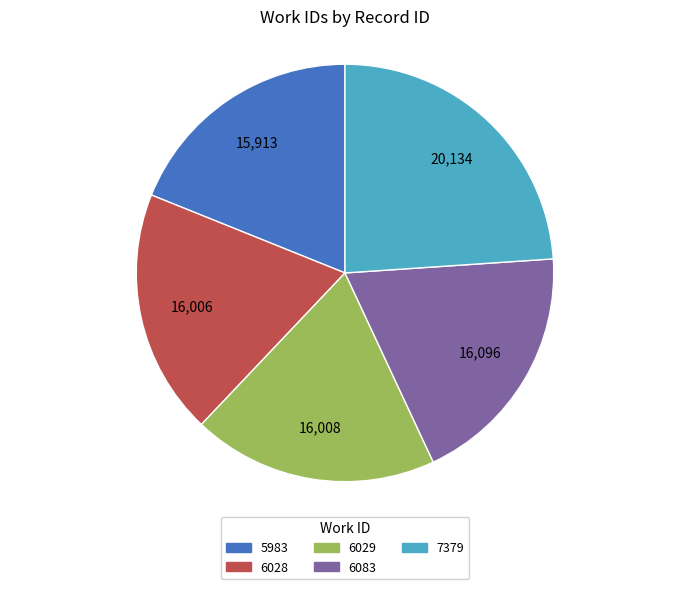

Which slice is the largest?

7379